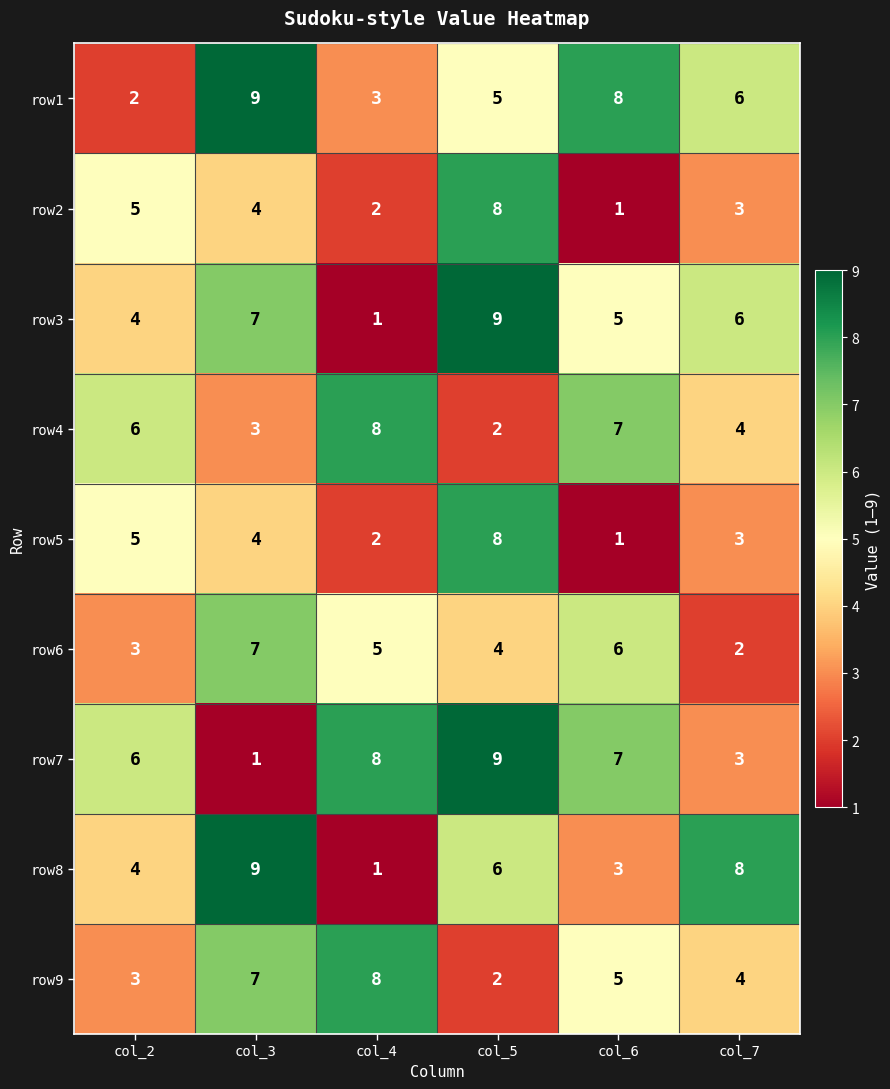

At which label does row1 first exceed 6?

col_3